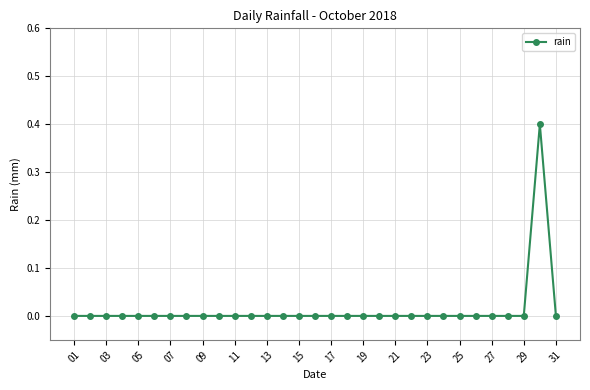

Reading right to left, transcribe all the data shown in this chart.

0.0	0.4	0.0	0.0	0.0	0.0	0.0	0.0	0.0	0.0	0.0	0.0	0.0	0.0	0.0	0.0	0.0	0.0	0.0	0.0	0.0	0.0	0.0	0.0	0.0	0.0	0.0	0.0	0.0	0.0	0.0